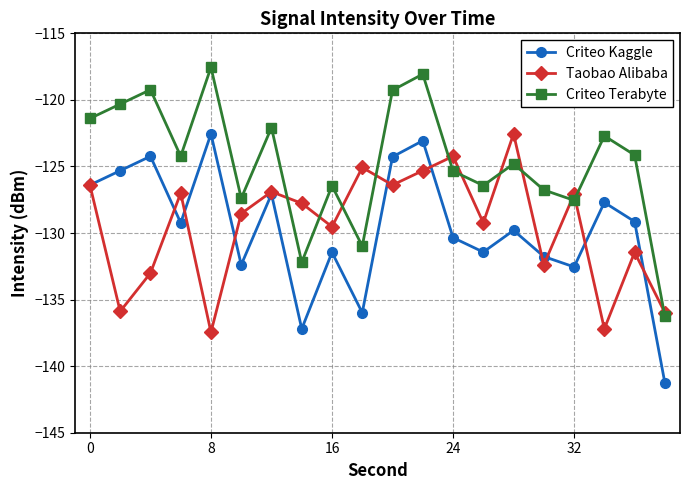

In Taobao Alibaba, how many points are lower than both neighbors (excluding endpoints)?

7